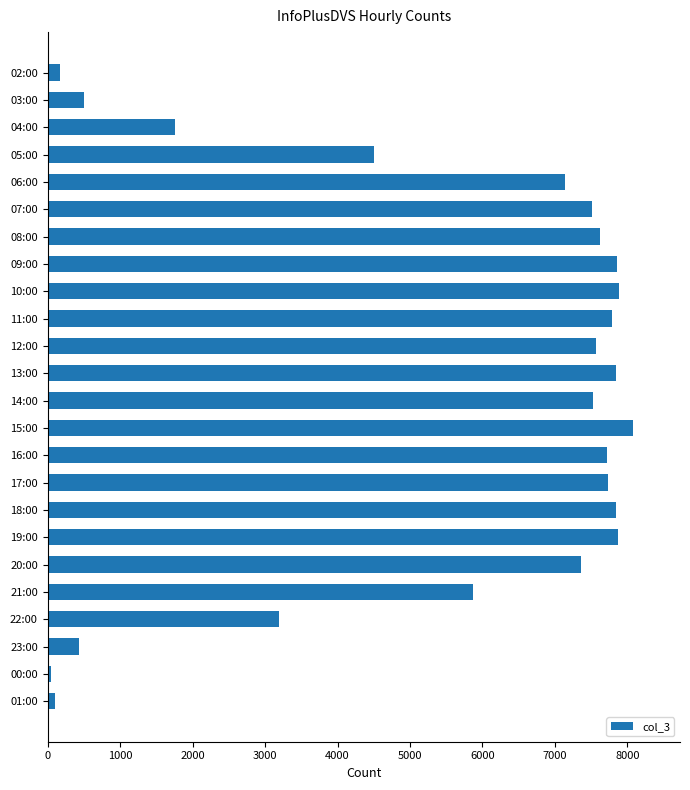

Between 04:00 and 21:00, which is larger?

21:00